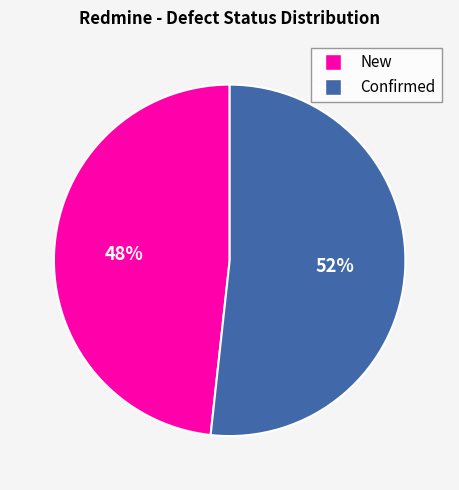

Approximately how many times larger is the value at Confirmed compared to New?

1.1